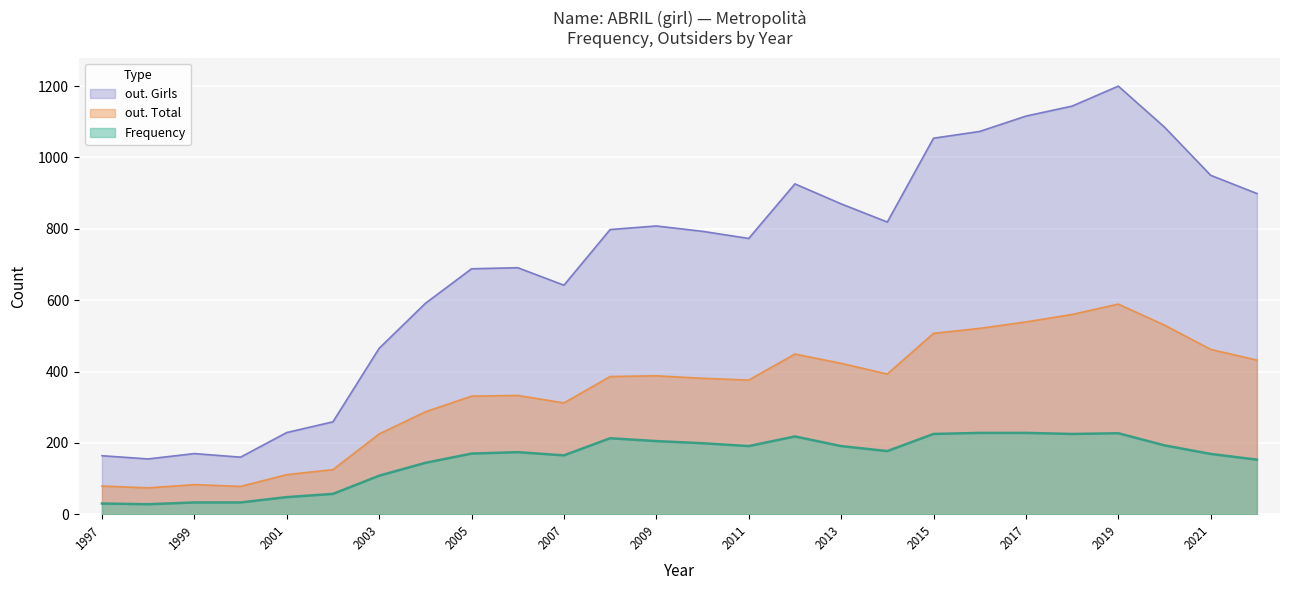

How many data points in out. Total are above 386?

12